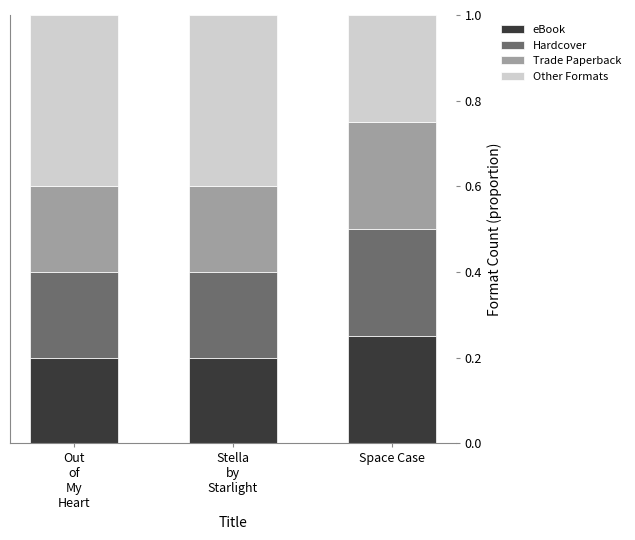

At which label does eBook reach its peak?

Space Case